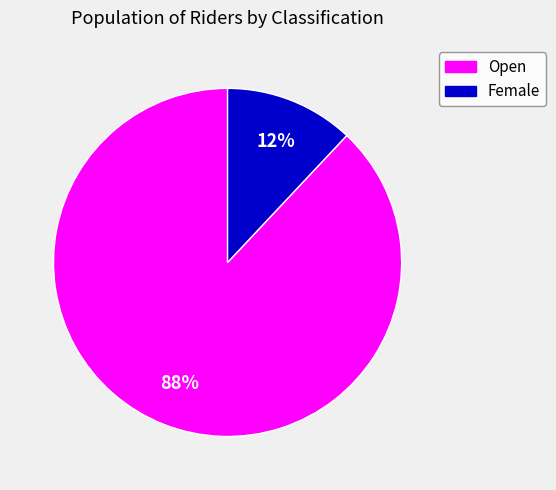

What is the ratio of the value at Open to the value at Female?

7.3